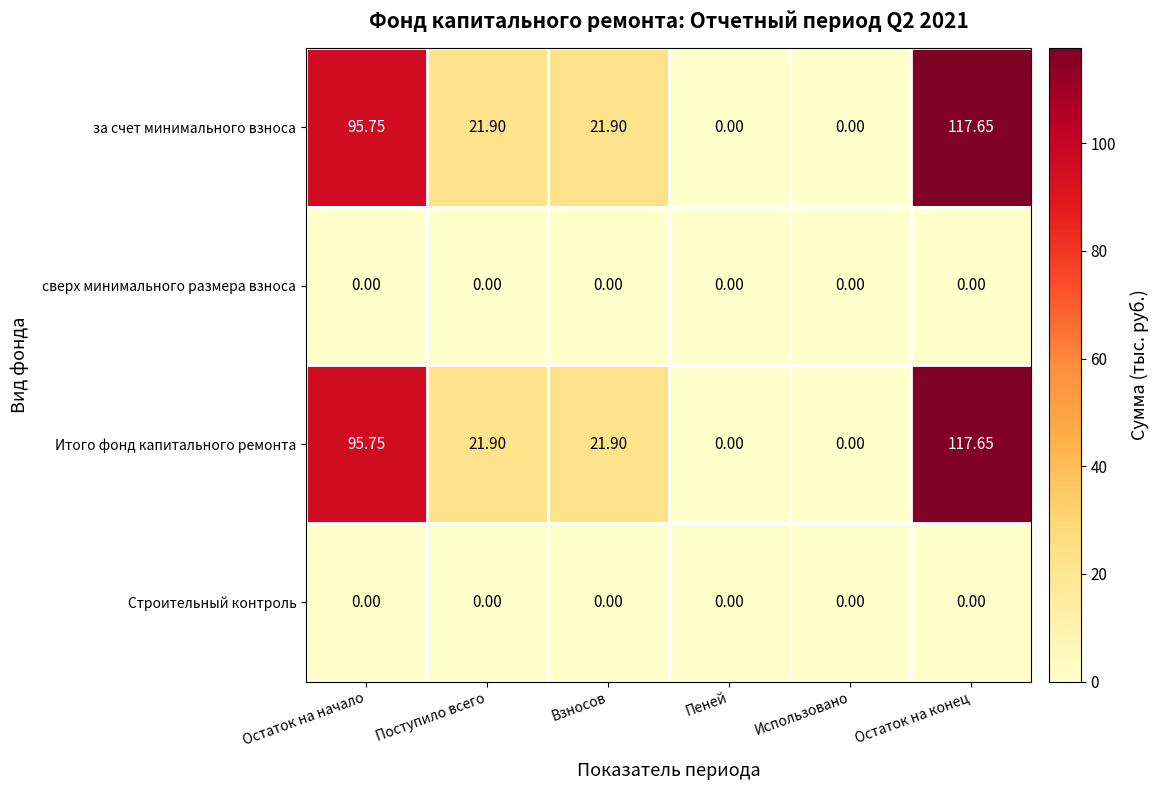

Which label corresponds to the largest value in the chart?

Остаток на конец